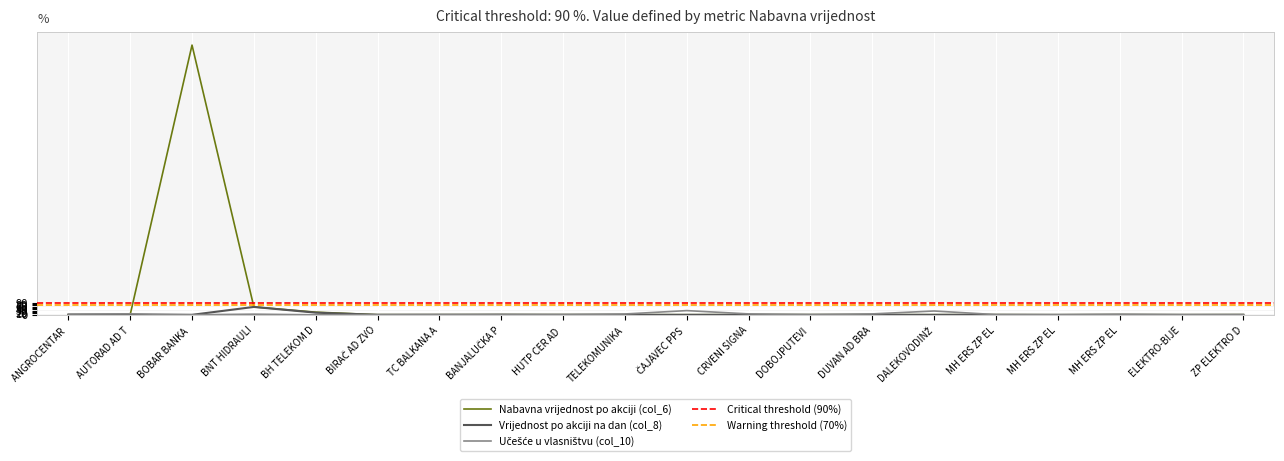

Which category has the highest value across all series?

BOBAR BANKA